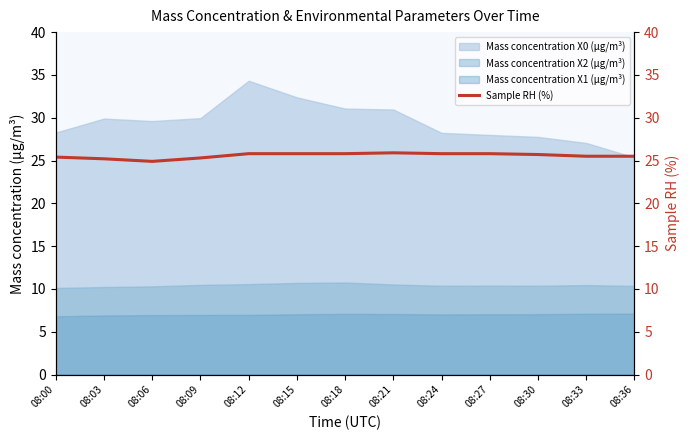

How many categories are shown in the chart?

13